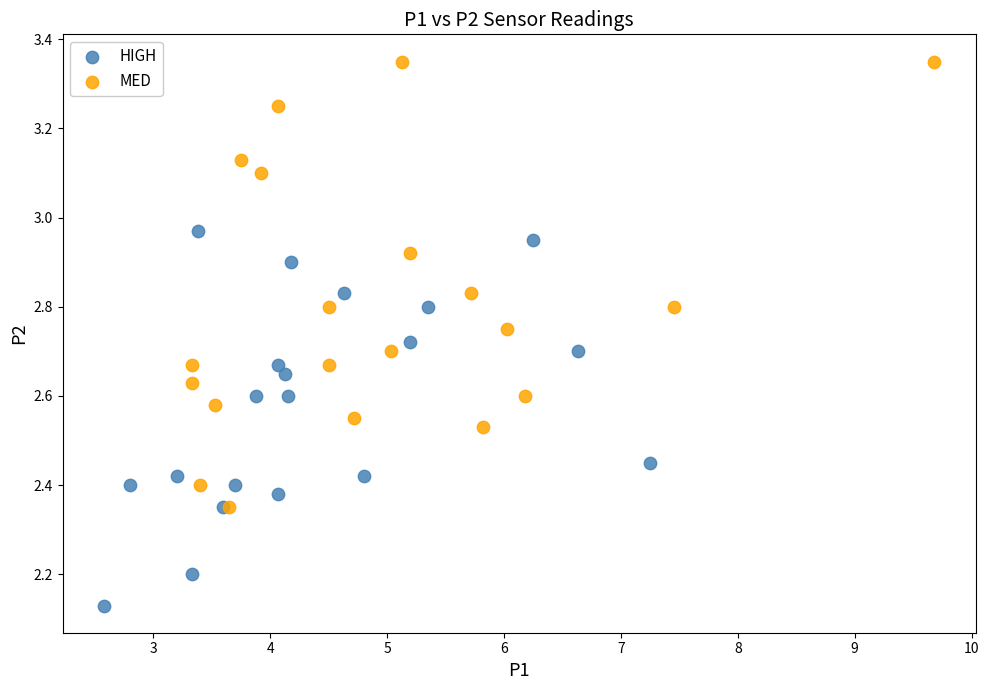

What are all the series names shown in the legend?

HIGH, MED